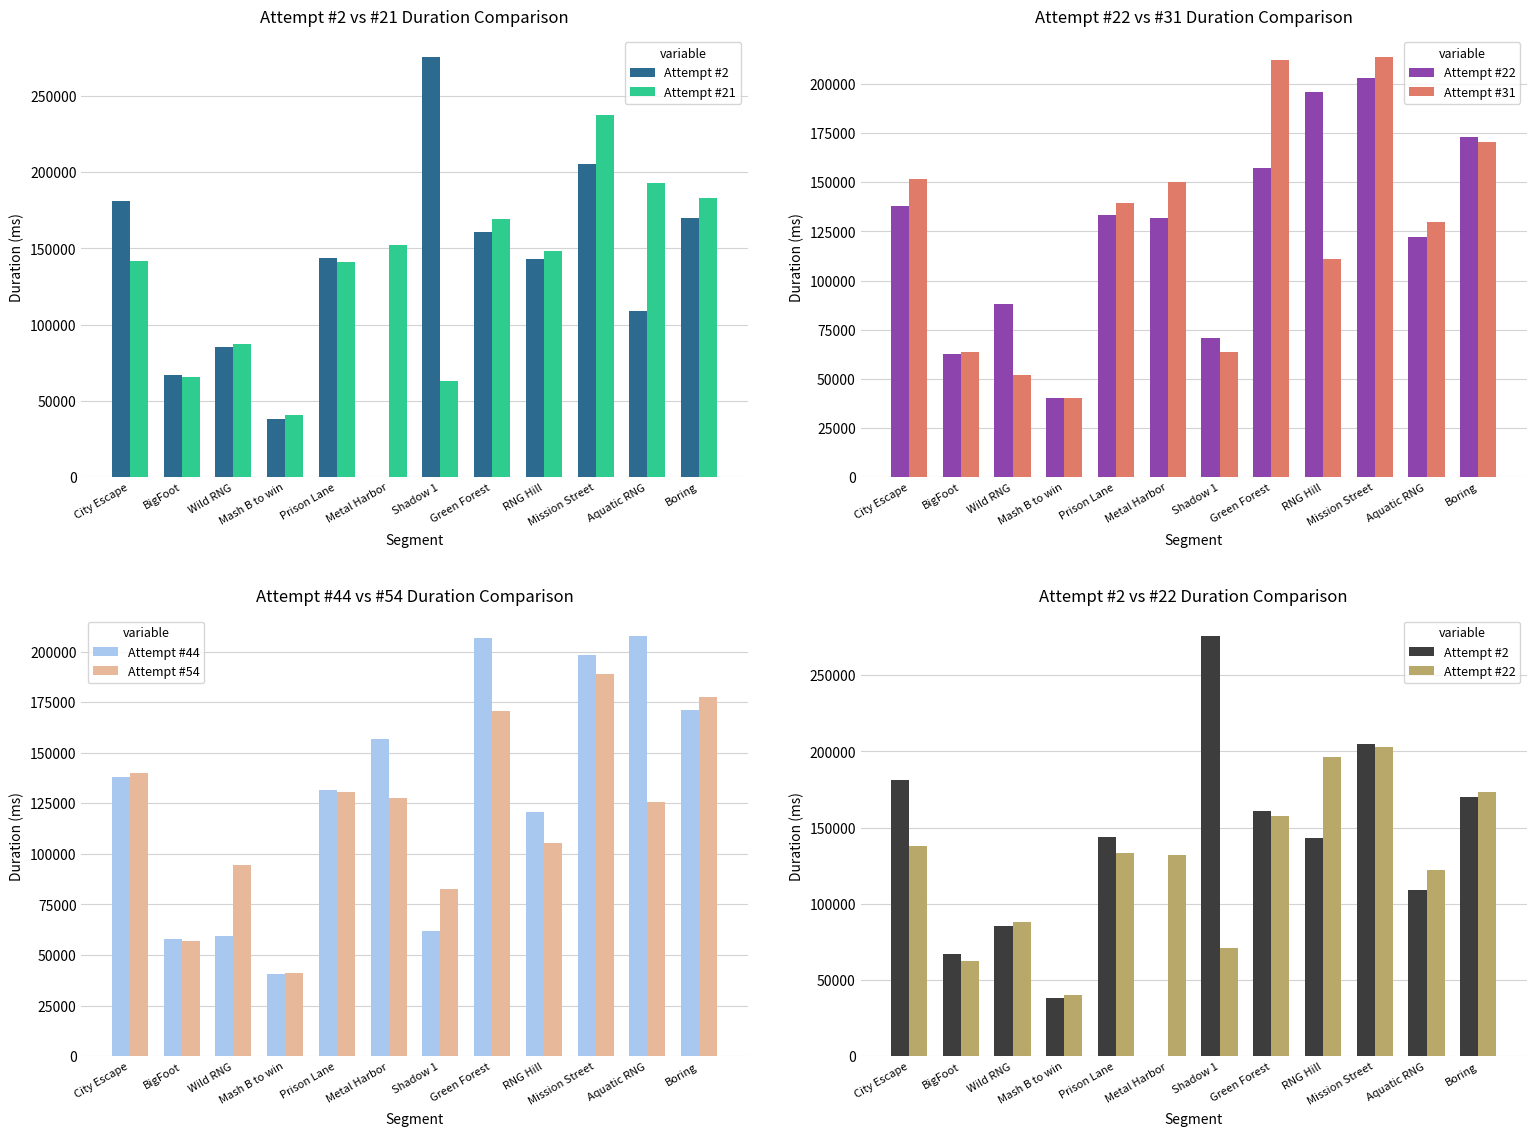

What is the value of the Attempt #54 bar at the 1st from the left?

139796